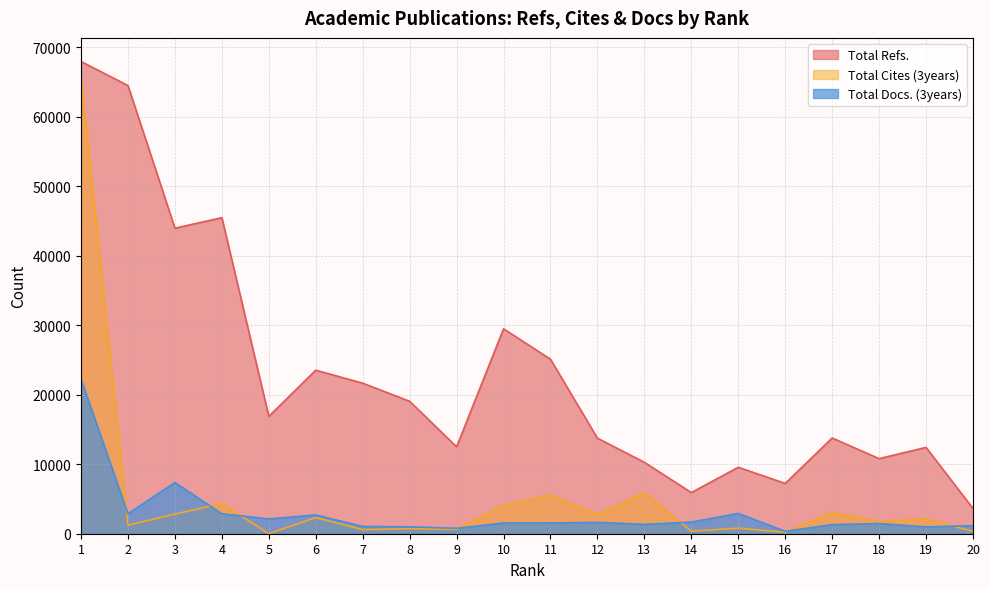

True or false: Total Refs. and Total Cites (3years) intersect in this chart.

False